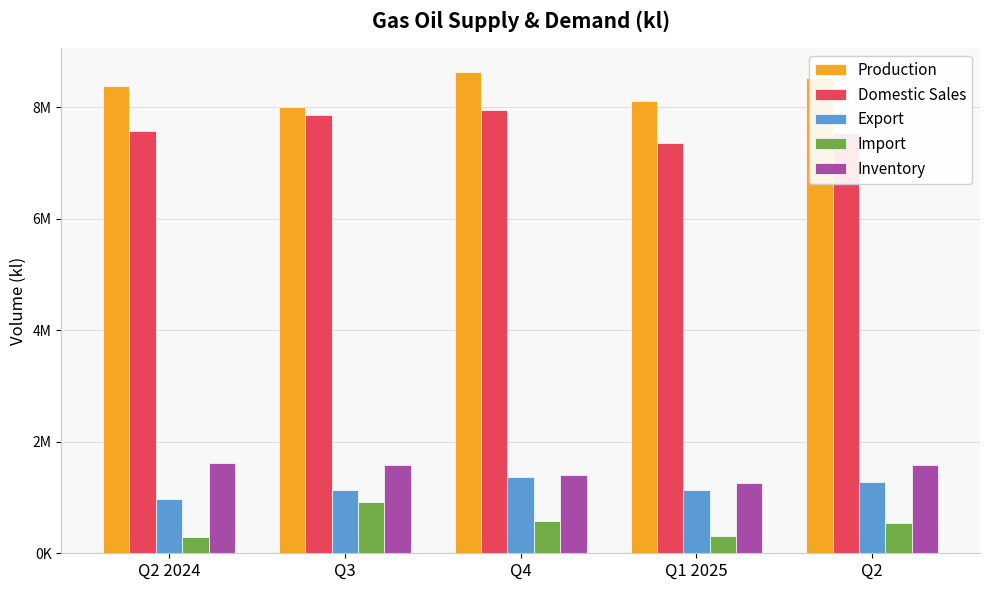

At which label does Import reach its peak?

Q3